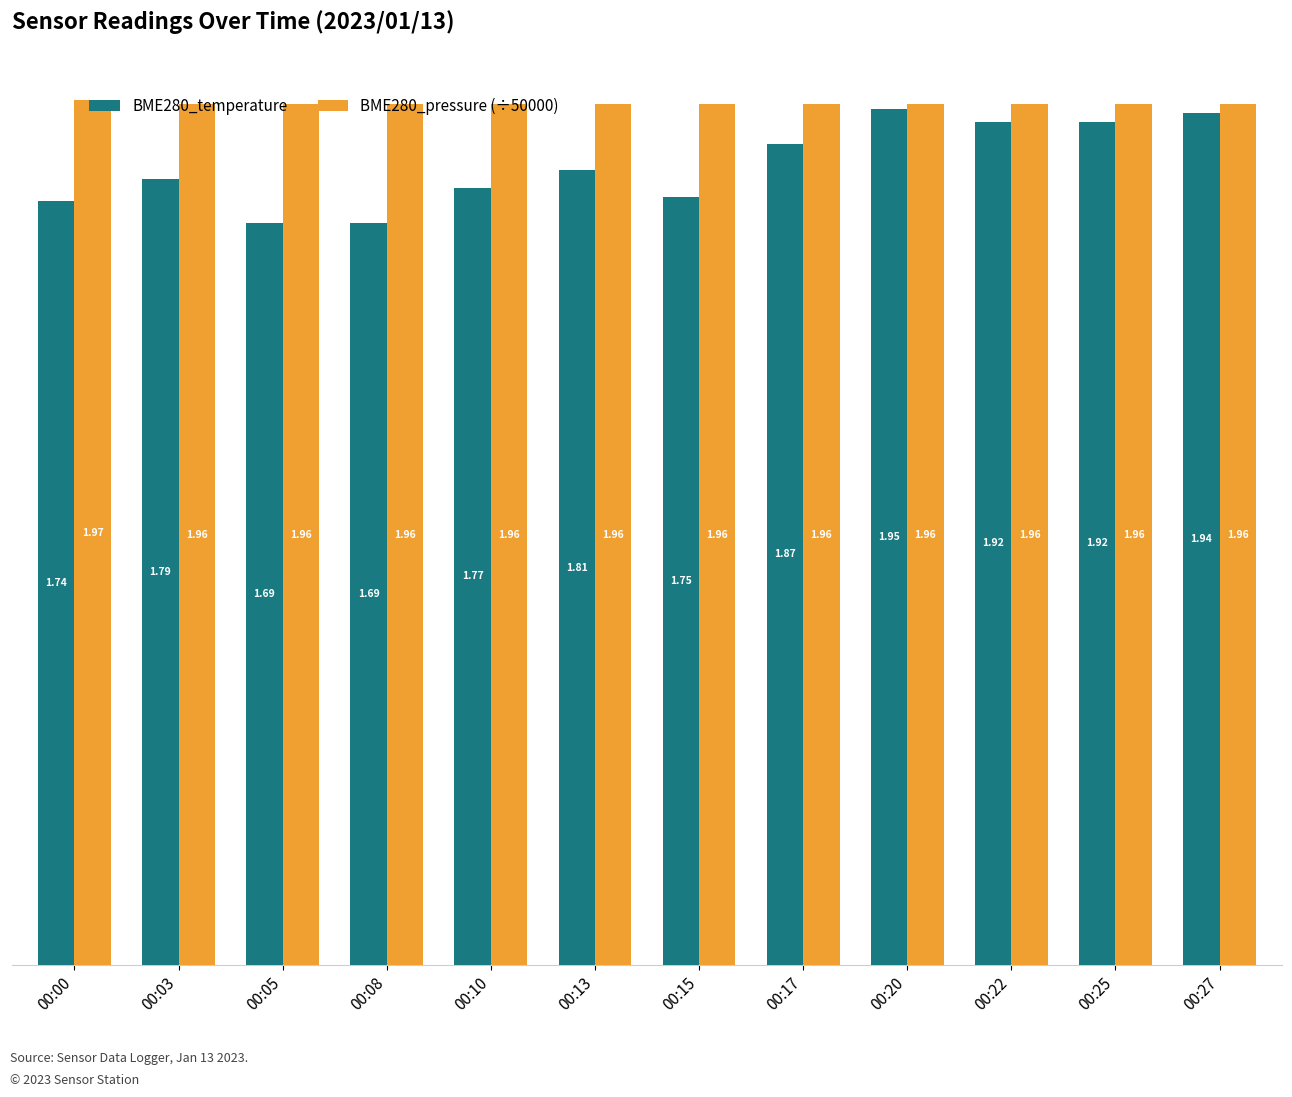

What is the total value across all series at 00:00?

3.7